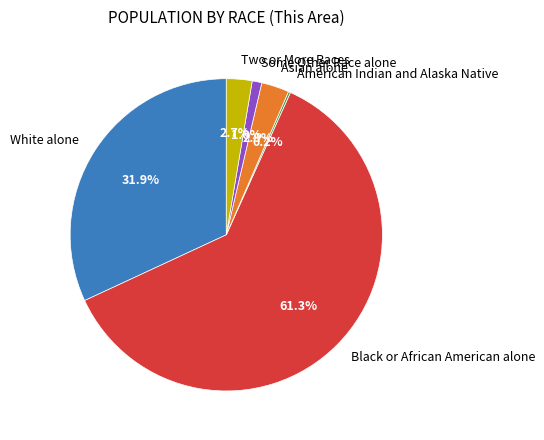

What is the largest slice in the pie chart?

Black or African American alone